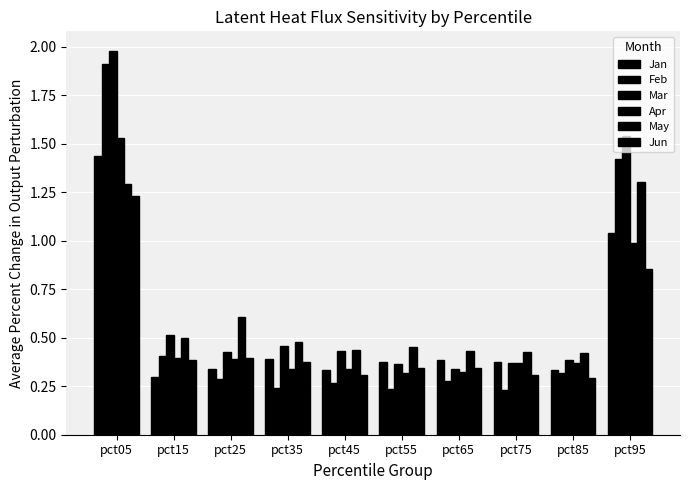

What is the total value across all series at pct05?

9.4